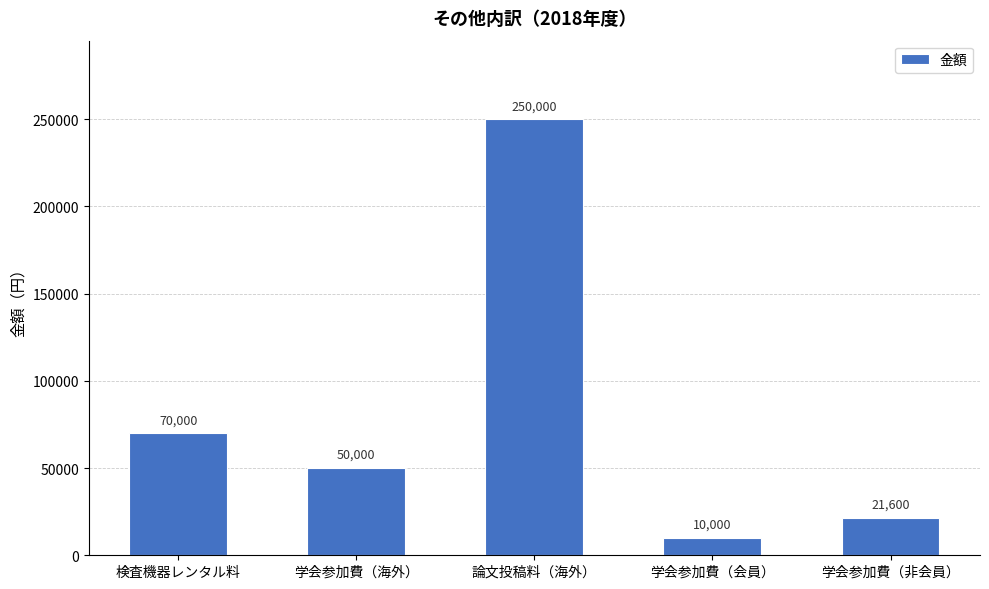

What is the sum of the values at 学会参加費（非会員） and 学会参加費（海外）?

71600